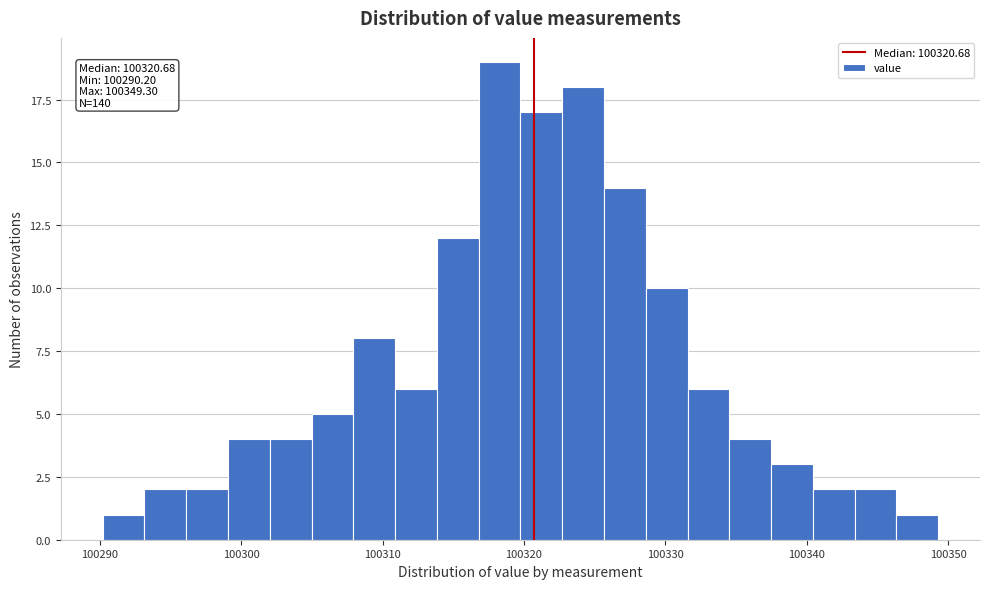

Read against the x-axis, roughly where is the centre of the tallest bar?

100318